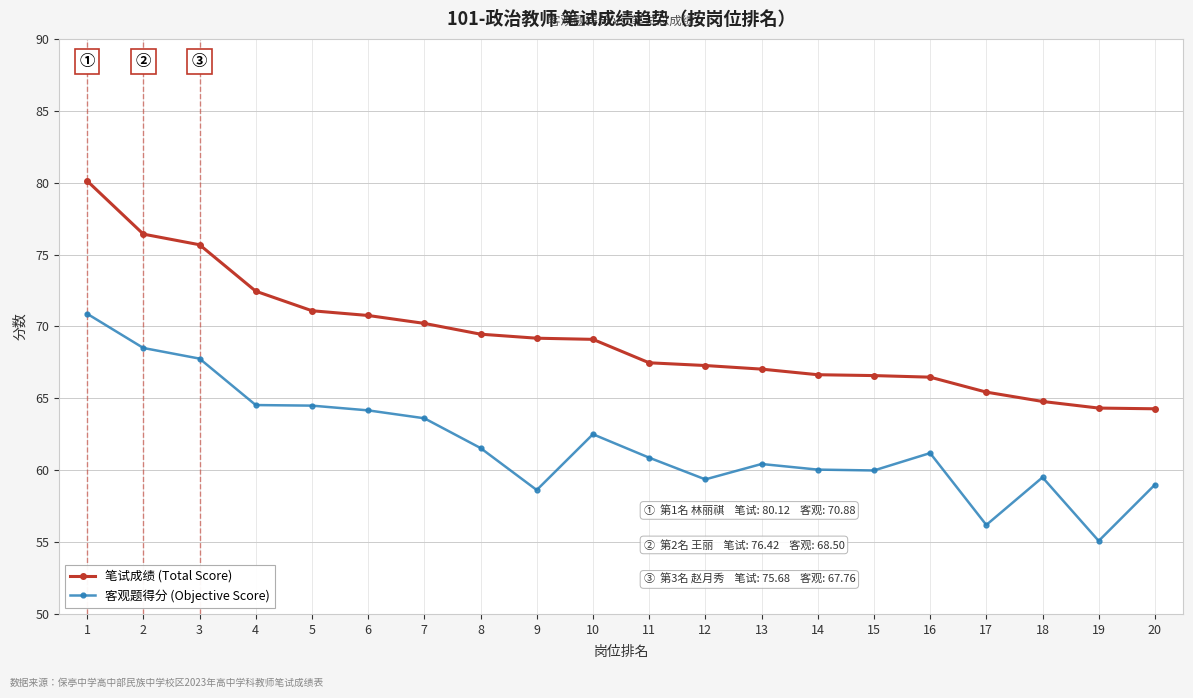

What is the value of the 笔试成绩 (Total Score) point at the 12th from the left?

67.3